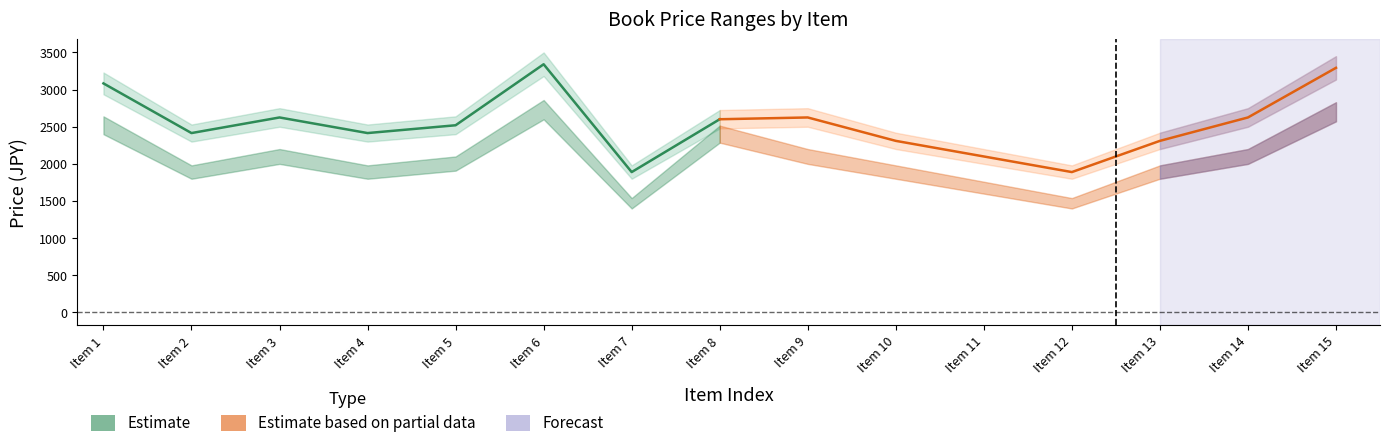

True or false: Estimate and Estimate based on partial data intersect in this chart.

True